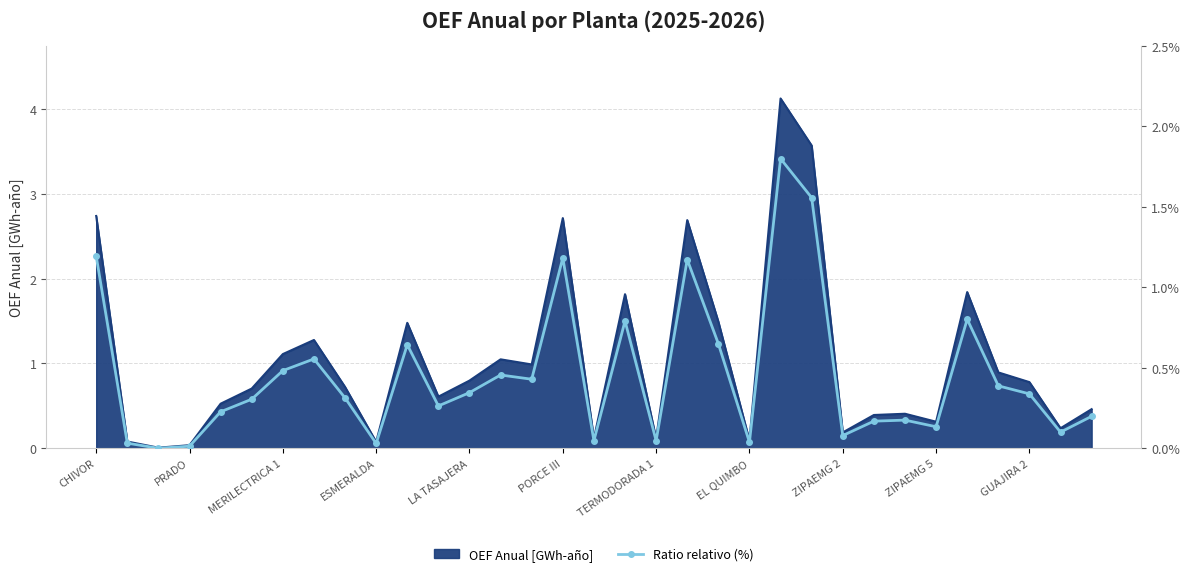

How many lines are shown in the chart?

1